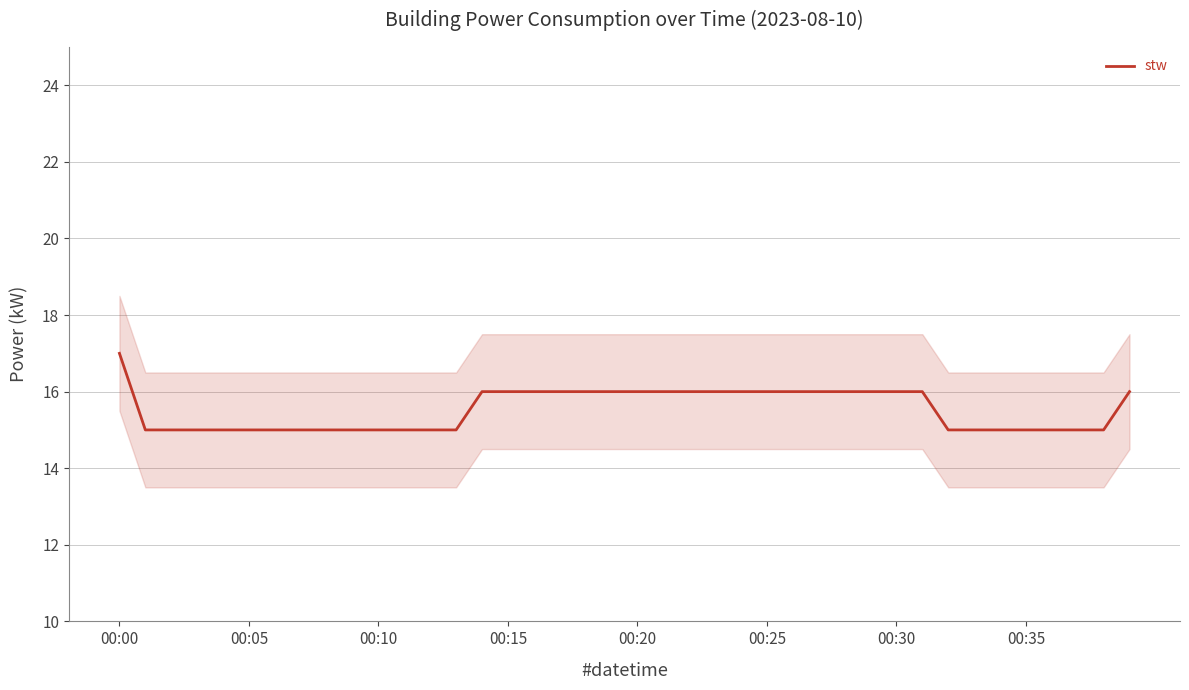

True or false: the data has more than 2 interior local peaks.

False